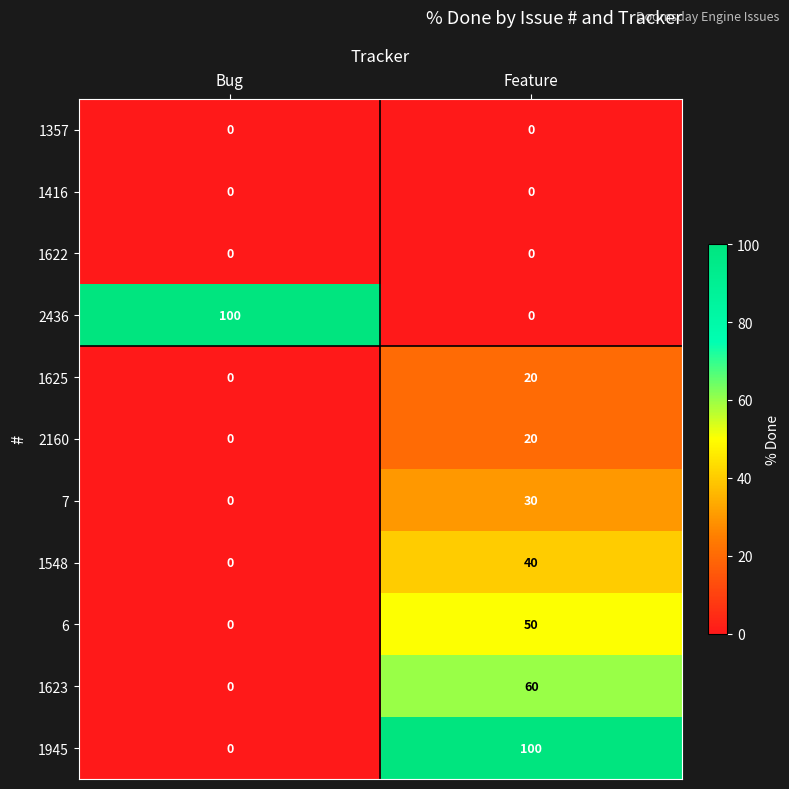

What is the difference between the highest and lowest values at Feature?

100